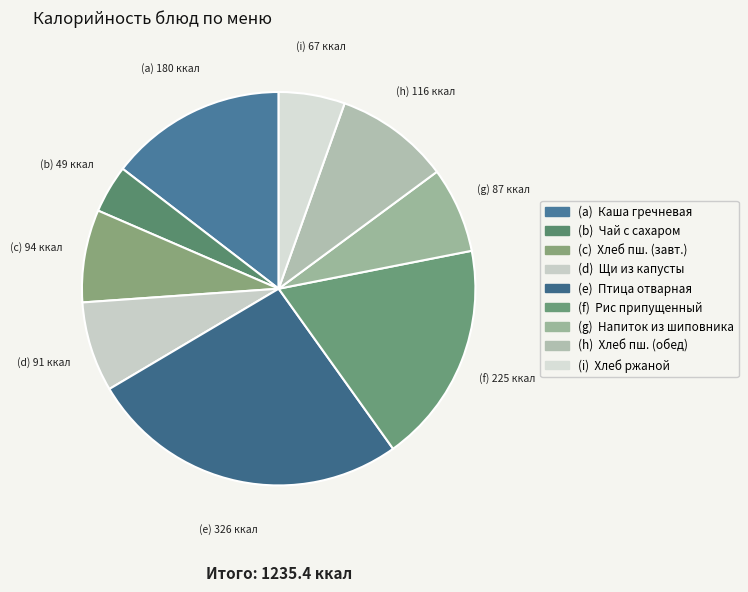

To the nearest percent, what is the difference between the largest and smallest slice percentages?

22%